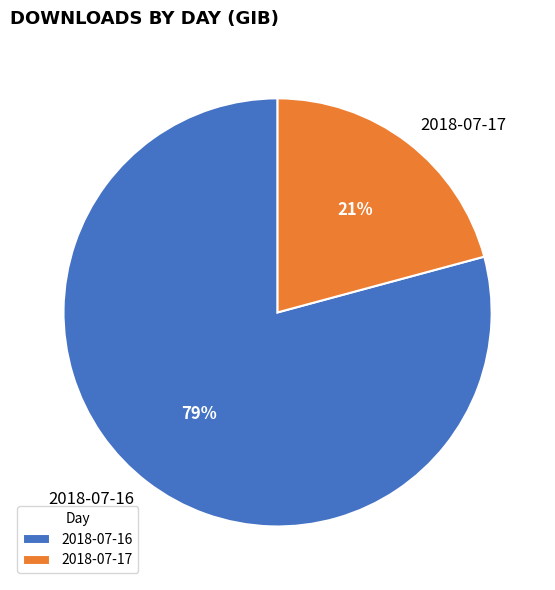

Which has a higher value, 2018-07-17 or 2018-07-16?

2018-07-16